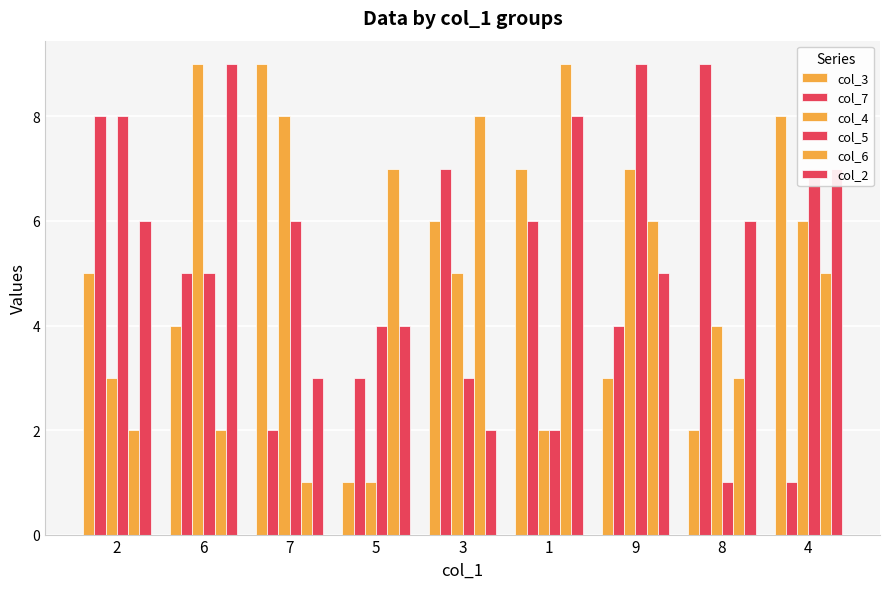

Count the number of categories in the chart.

9